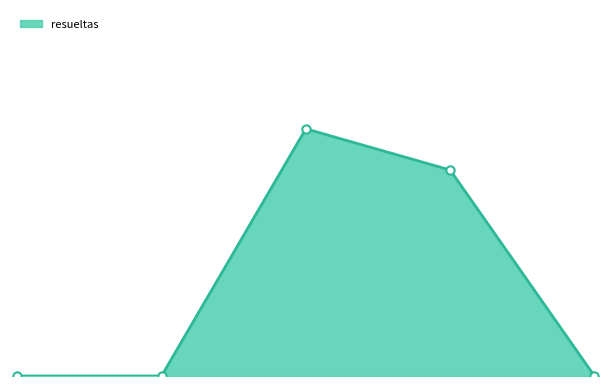

How many lines are shown in the chart?

1